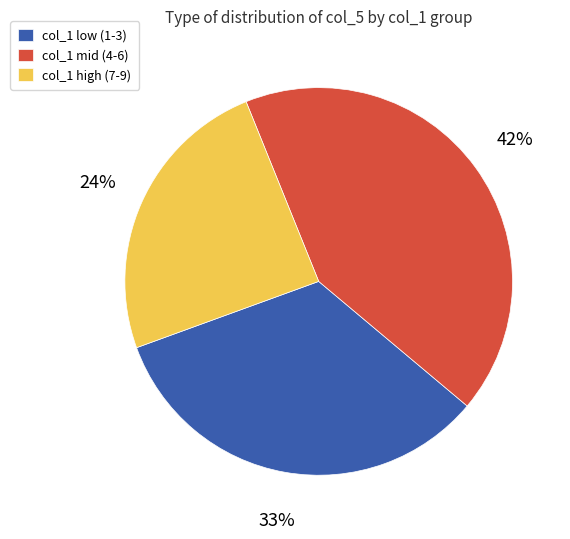

Is there any slice that represents more than half of the pie?

No